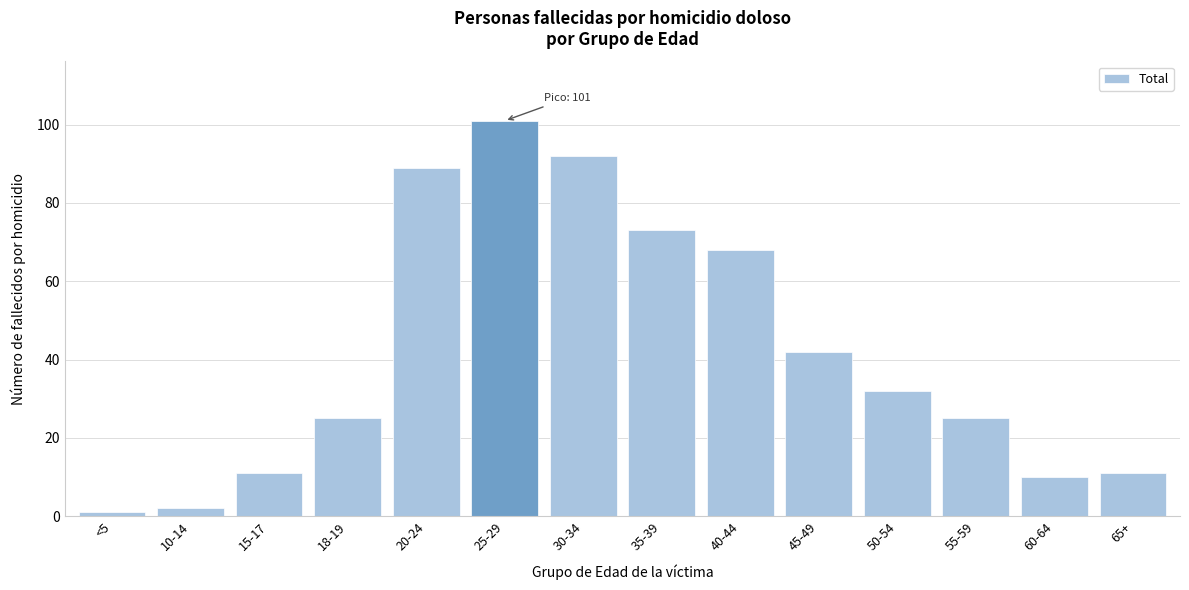

Reading right to left, extract all data points from this chart.

11	10	25	32	42	68	73	92	101	89	25	11	2	1